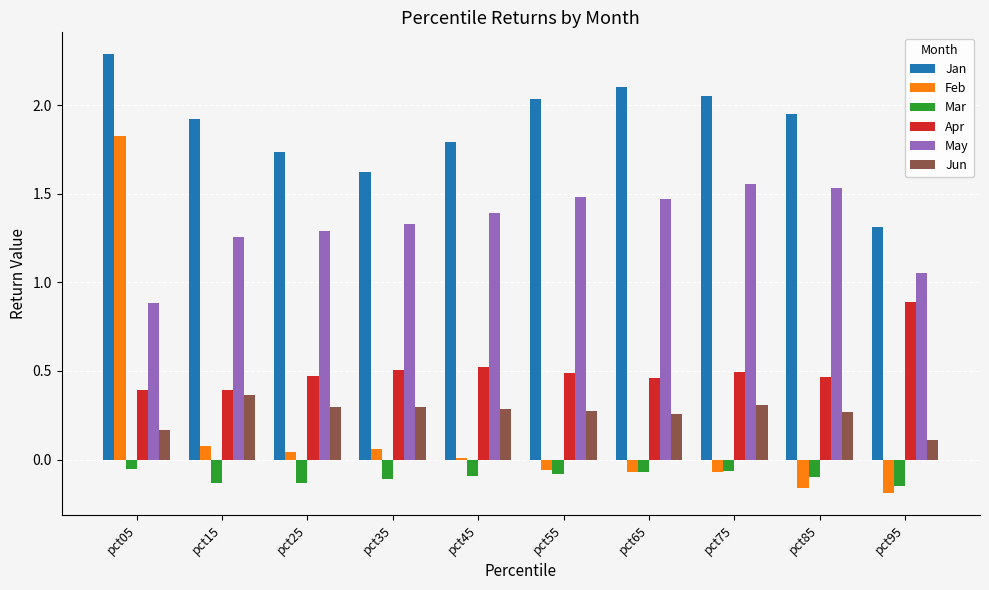

What is the sum of all May values?

13.2